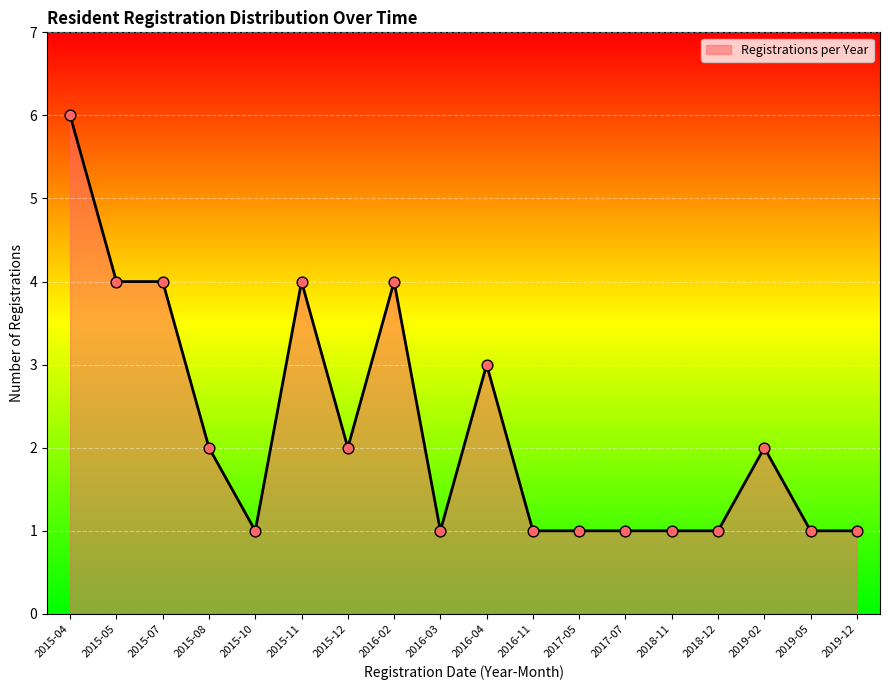

Approximately how many times larger is the value at 2017-05 compared to 2015-12?

0.5